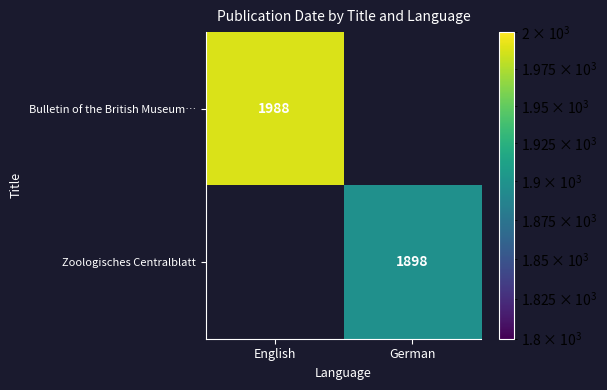

At how many categories does at least one series exceed 1921?

1